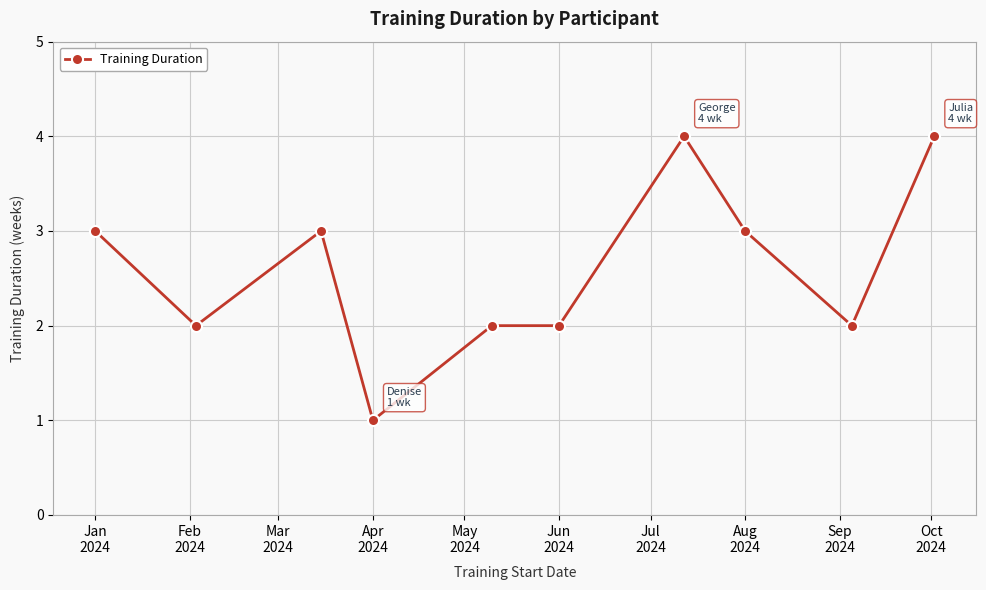

What is the maximum value shown in the chart?

4